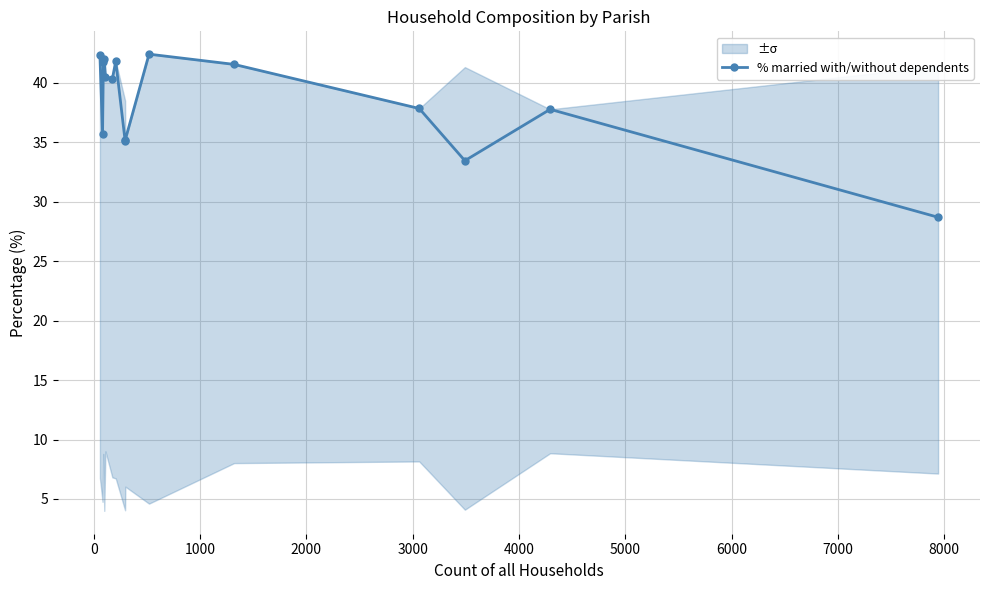

What is the sum of all values?

576.7